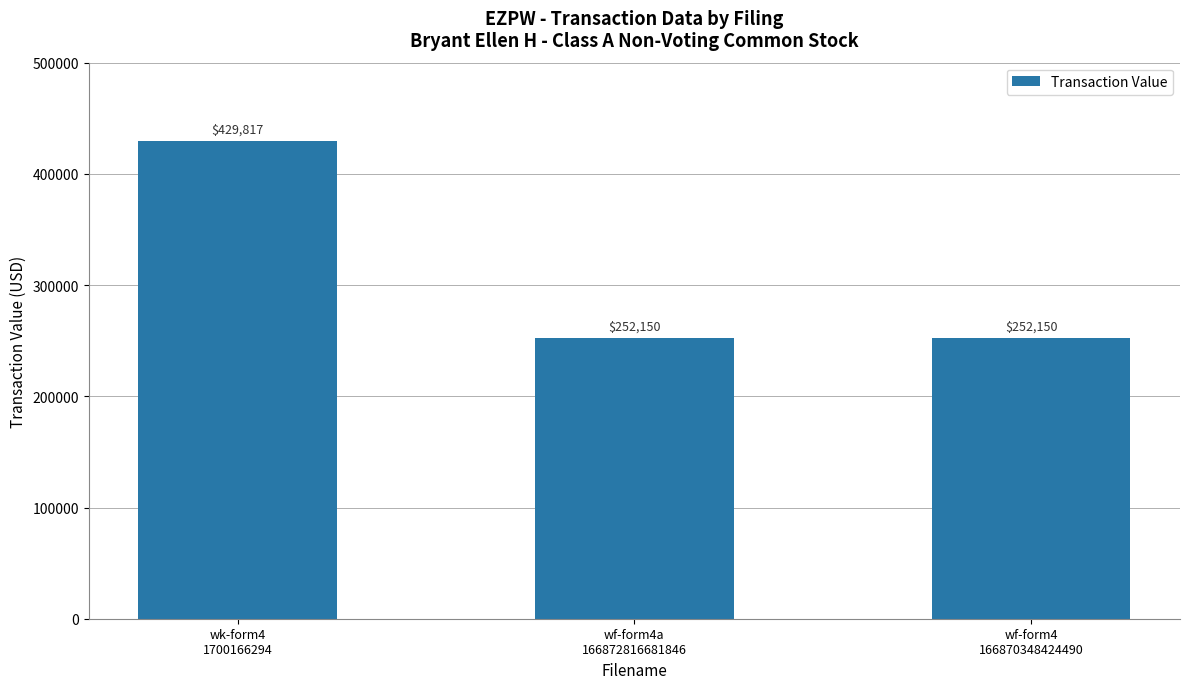

Approximately how many times larger is the value at wf-form4a
166872816681846 compared to wk-form4
1700166294?

0.6